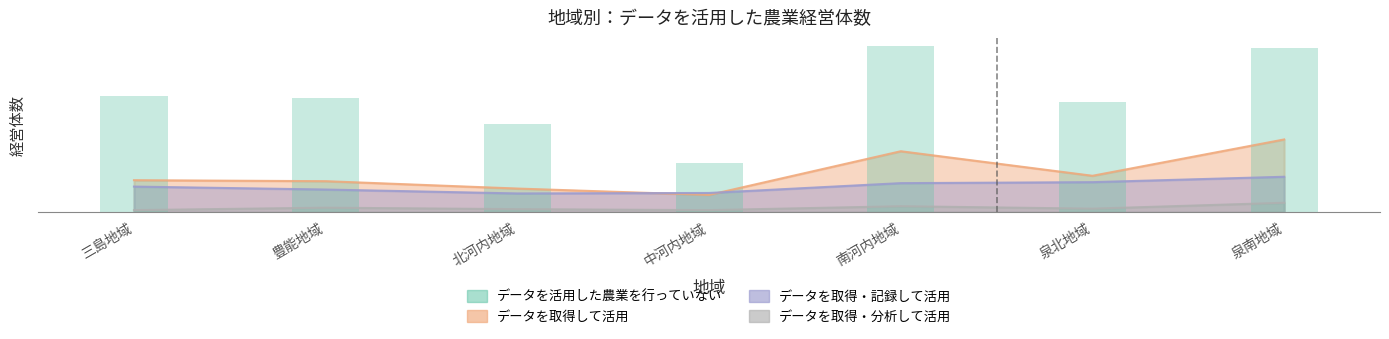

Which category has the lowest value across all series?

中河内地域